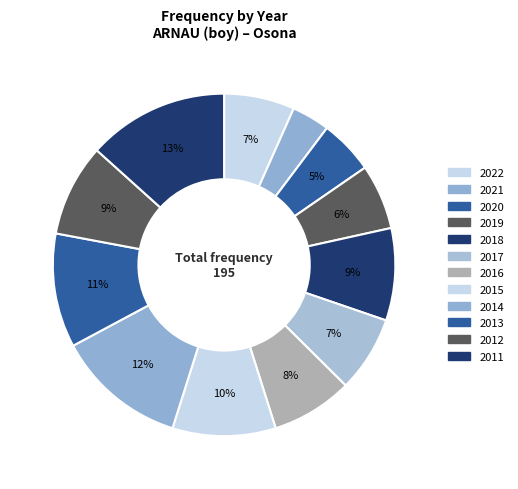

Count the number of slices in the pie.

12